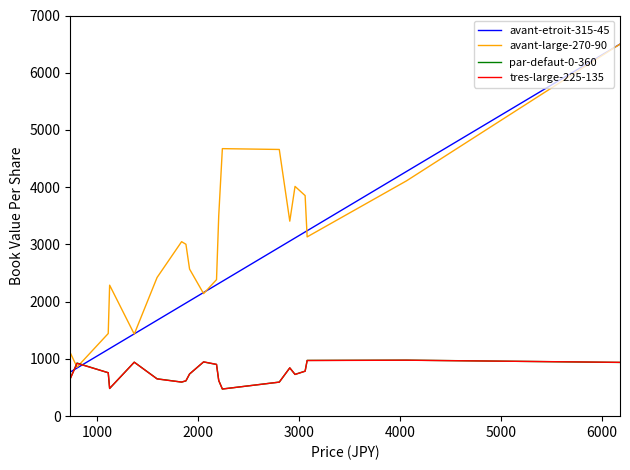

What is the maximum value shown in the chart?

6500.0